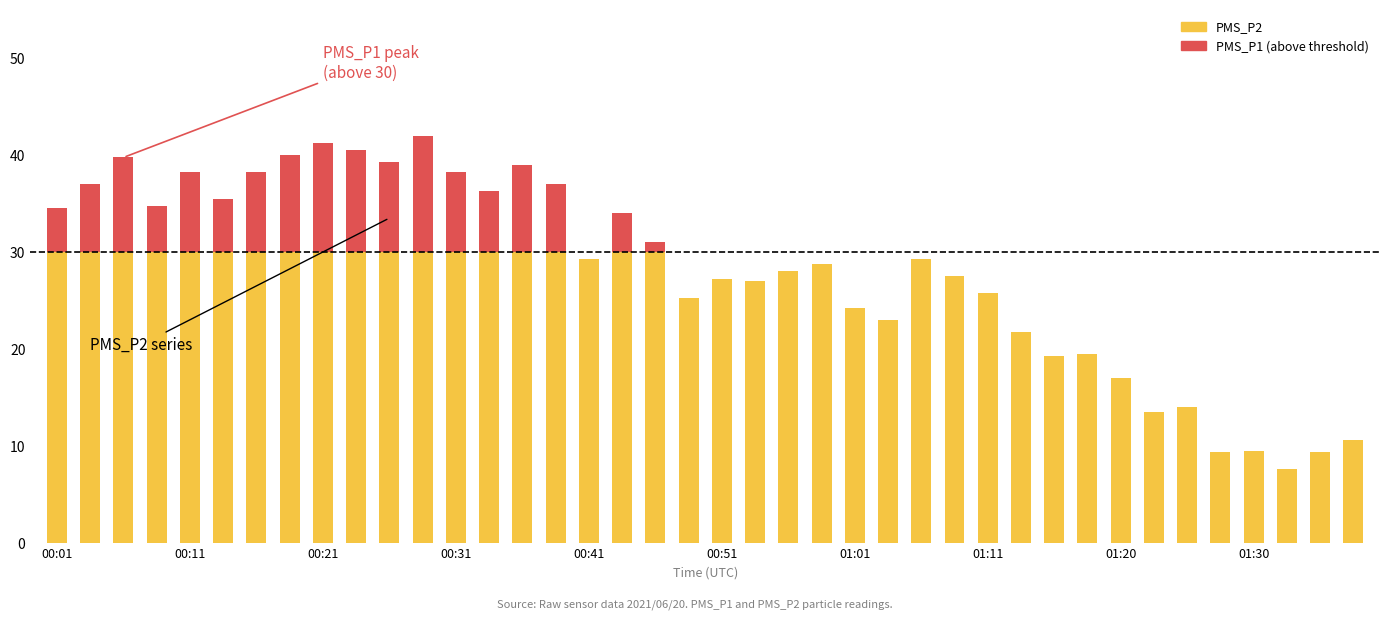

At which category is the sum across all series the highest?

00:29